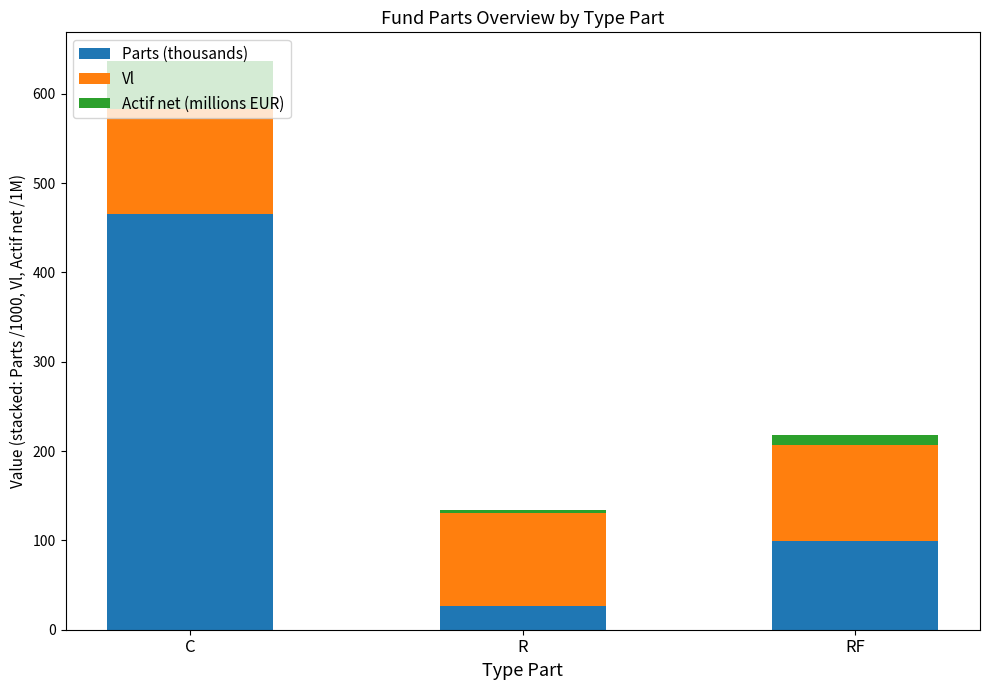

What is the difference between the maximum and minimum values in the Parts (thousands) series?

439.6